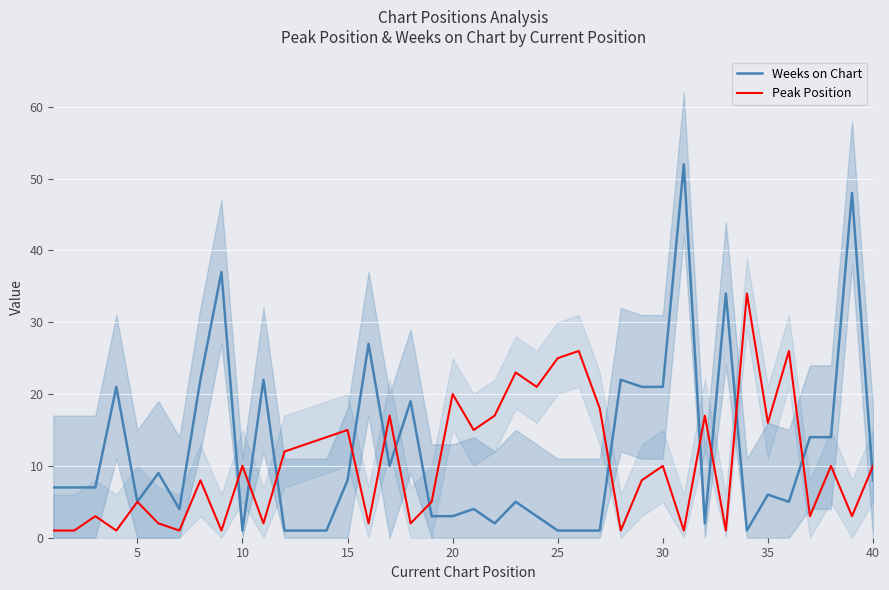

How many distinct data groups are displayed?

2